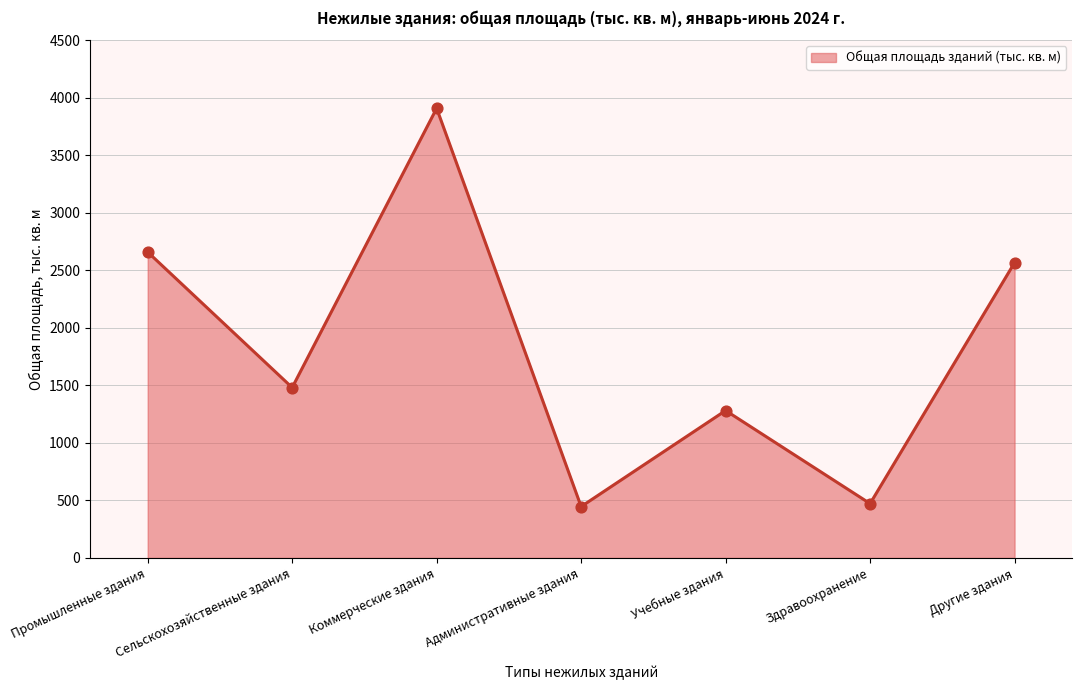

What is the change in value from Административные здания to Другие здания?

+2120.1